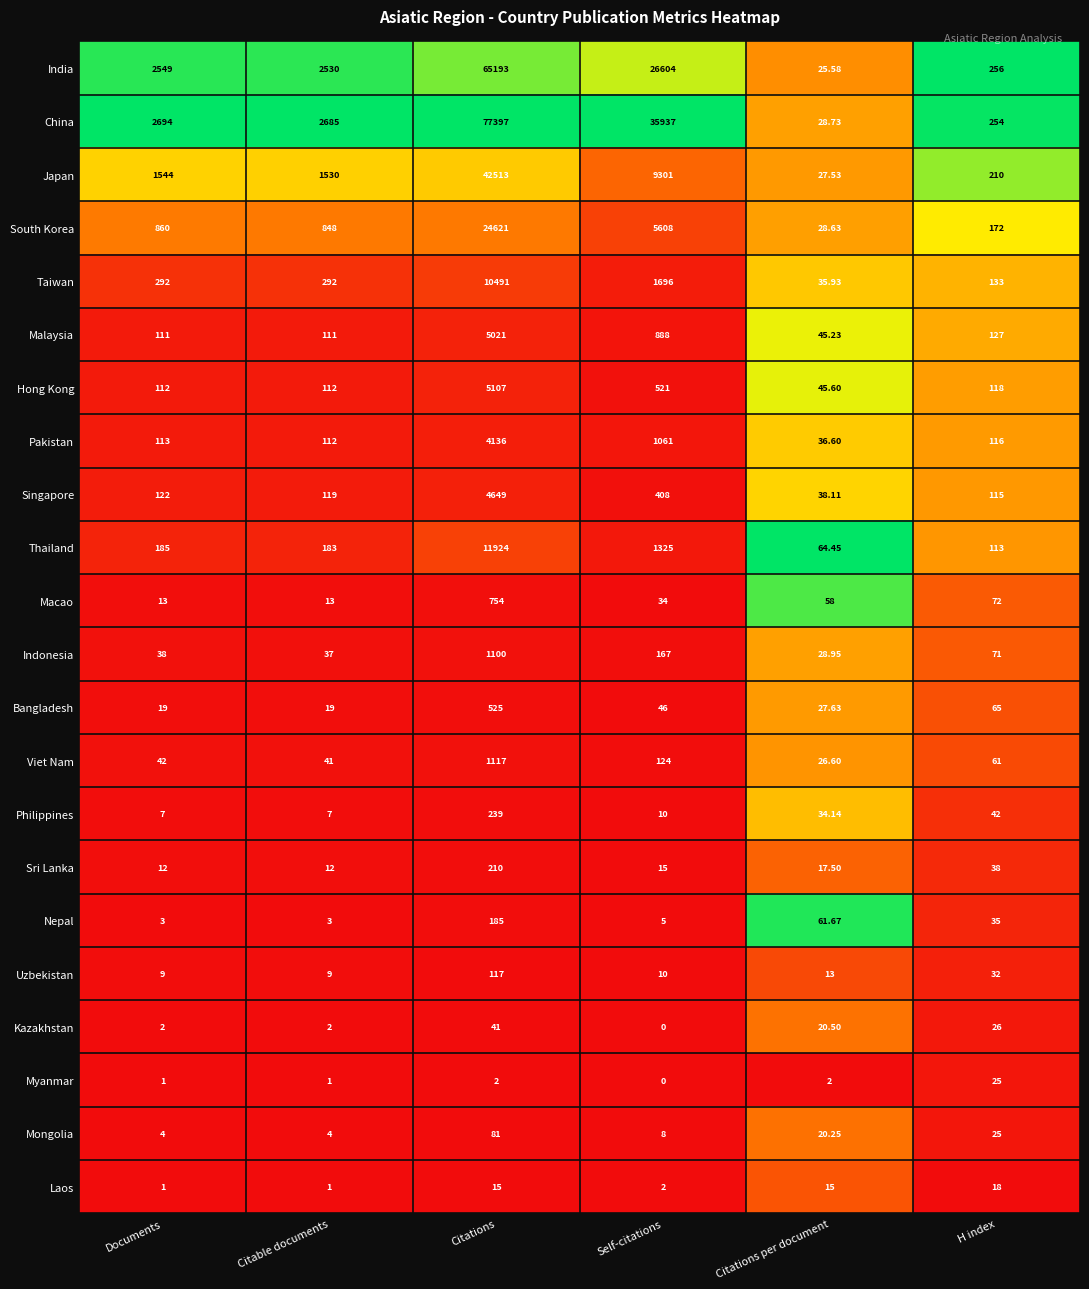

List the series in order of their peak value, lowest first.

Laos, Myanmar, Kazakhstan, Mongolia, Uzbekistan, Nepal, Sri Lanka, Philippines, Bangladesh, Macao, Indonesia, Viet Nam, Pakistan, Singapore, Malaysia, Hong Kong, Taiwan, Thailand, South Korea, Japan, India, China